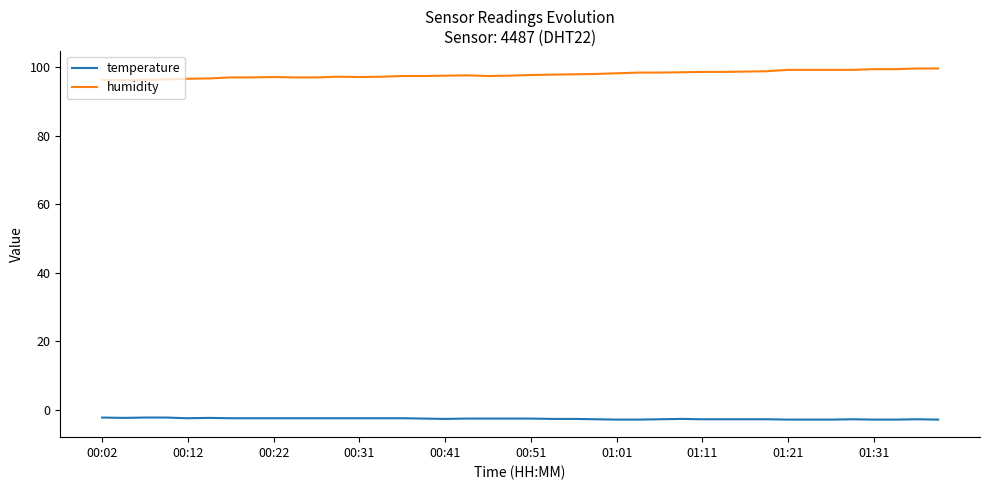

Rank the series by their average value, from highest to lowest.

humidity, temperature